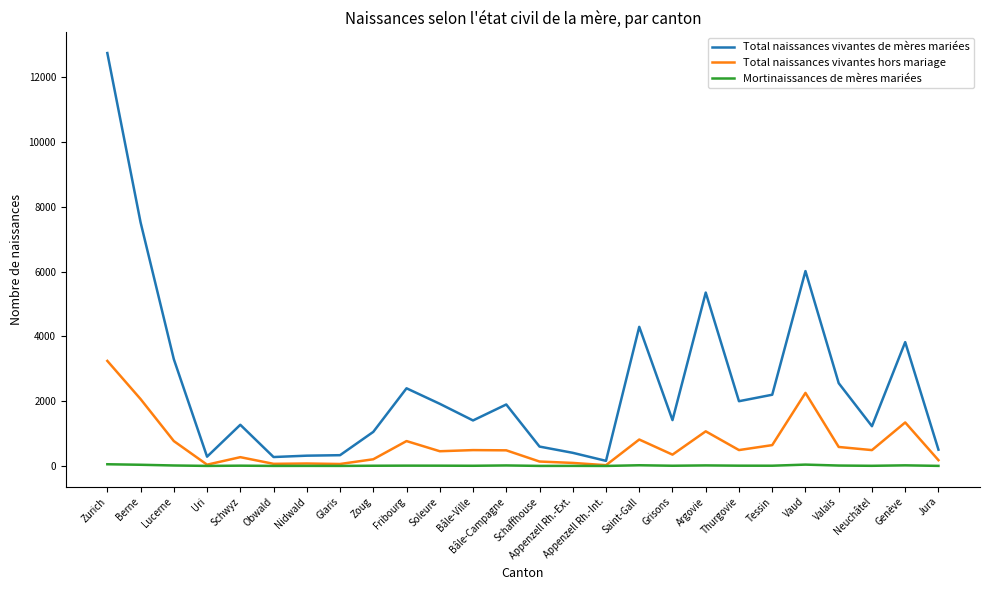

Between Zurich and Thurgovie, which series saw the biggest shift?

Total naissances vivantes de mères mariées